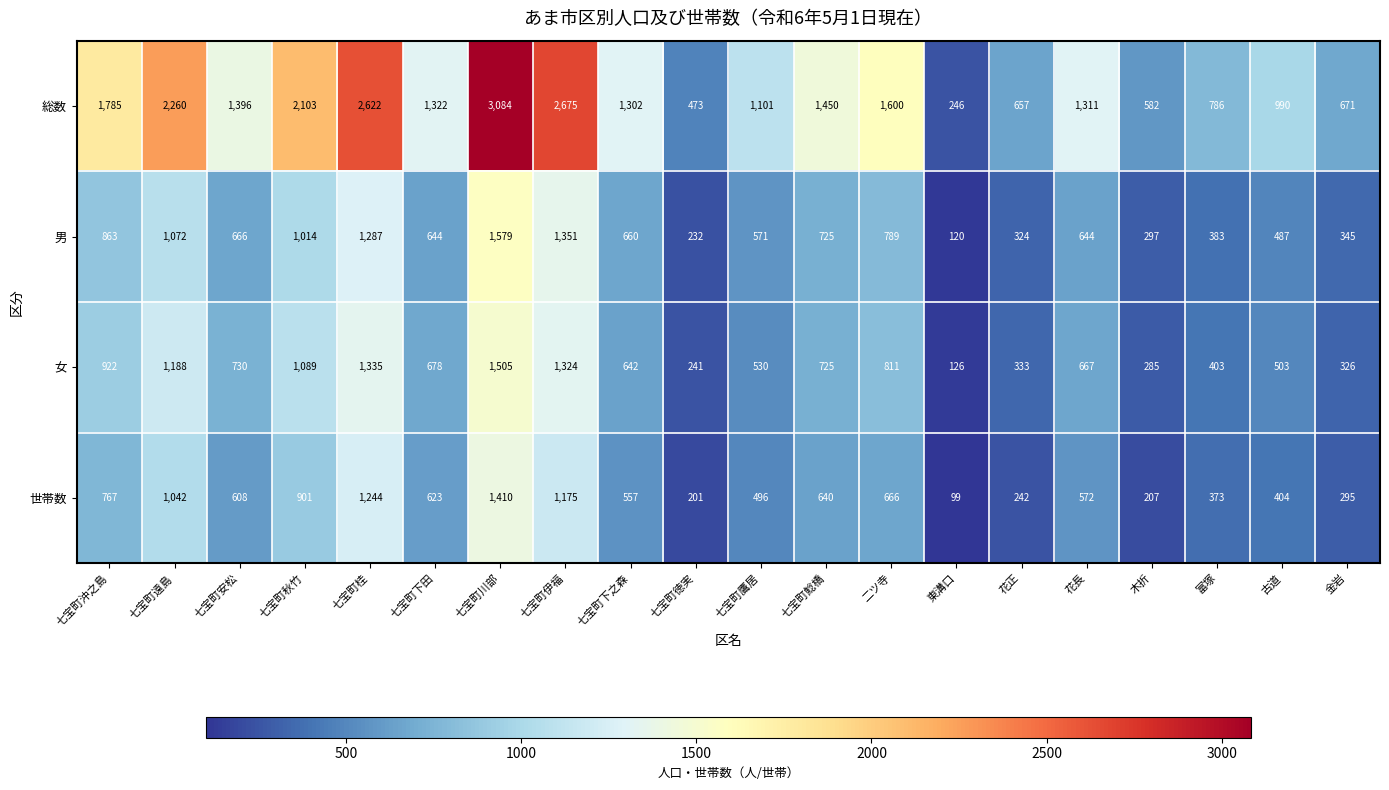

At which category is the sum across all series the highest?

七宝町川部